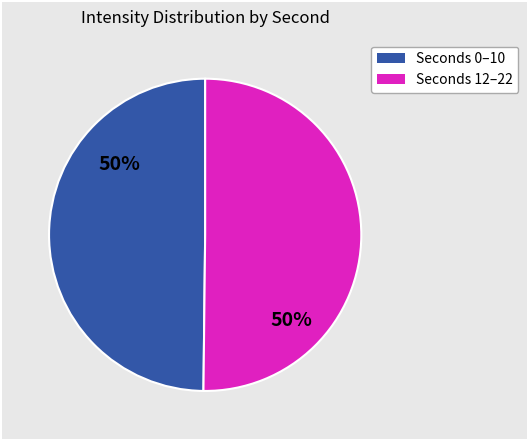

To the nearest percent, what is the average slice percentage?

50%